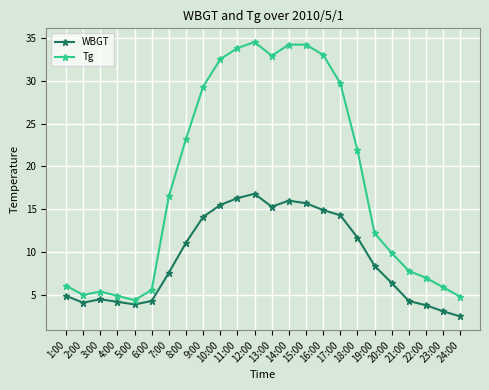

What is the label of the 13th point from the left?

13:00